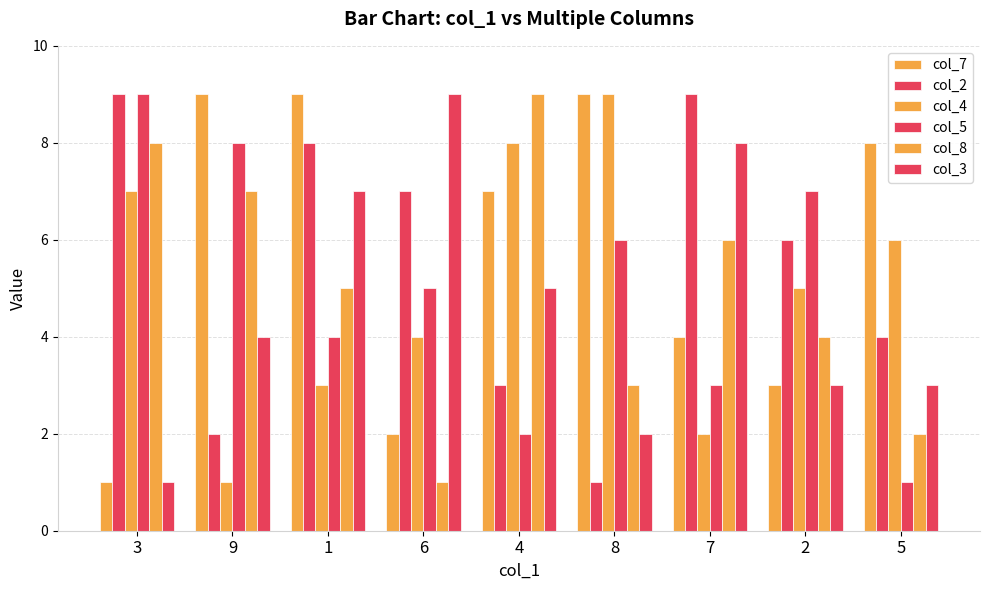

Count the col_5 values in the range 3 to 7.

5